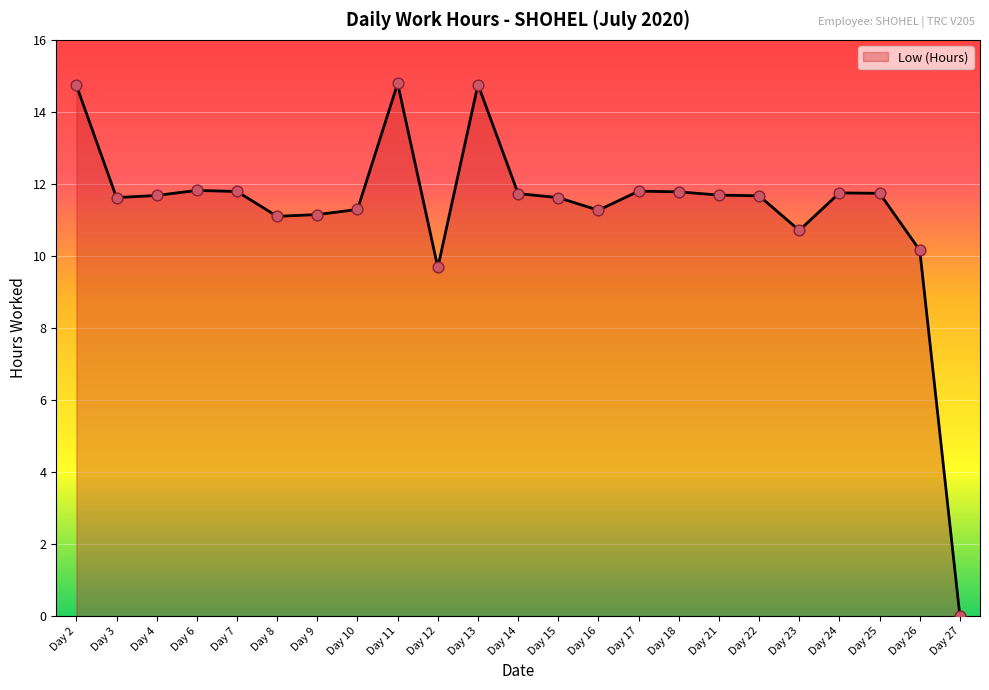

What is the change in value from Day 13 to Day 17?

-3.0